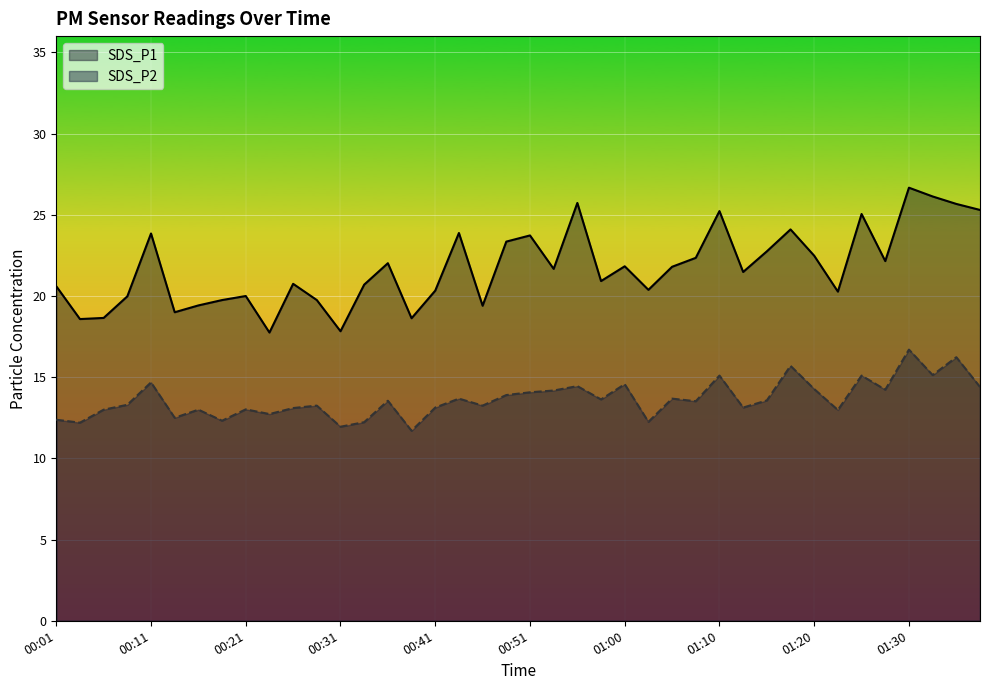

What is the sum of the SDS_P2 values at 00:13 and 00:53?

26.7